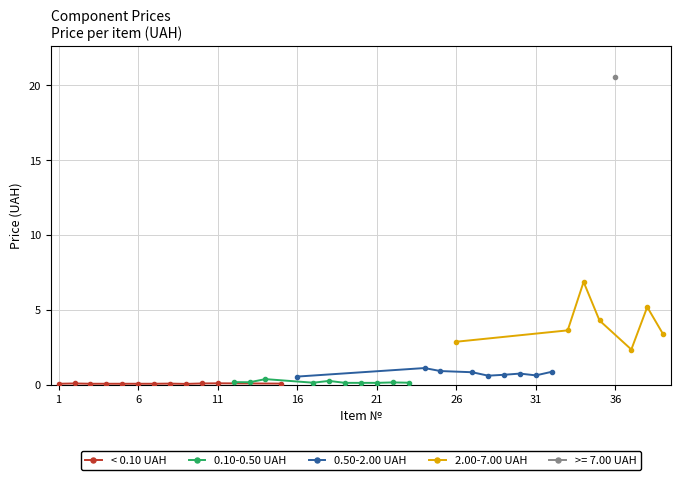

Is it true that the value at 27 is 0.8?

True